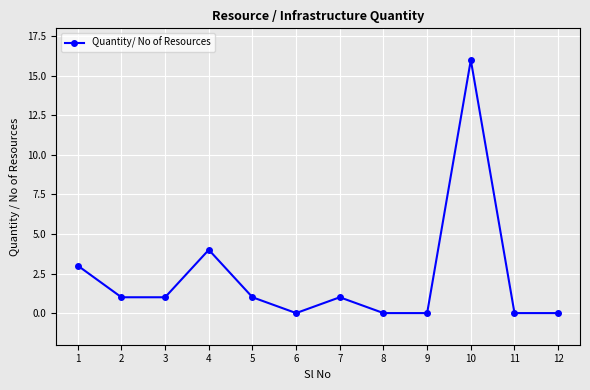

Reading left to right, extract all data points from this chart.

1=3	2=1	3=1	4=4	5=1	6=0	7=1	8=0	9=0	10=16	11=0	12=0